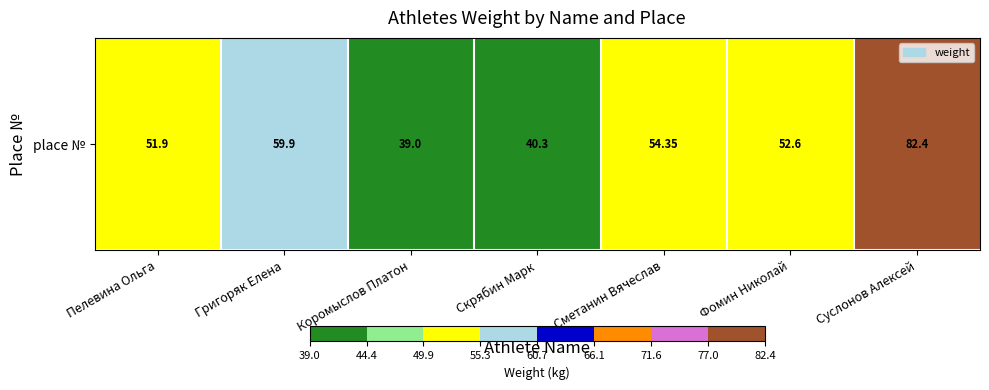

Which category has the highest value across all series?

Суслонов Алексей